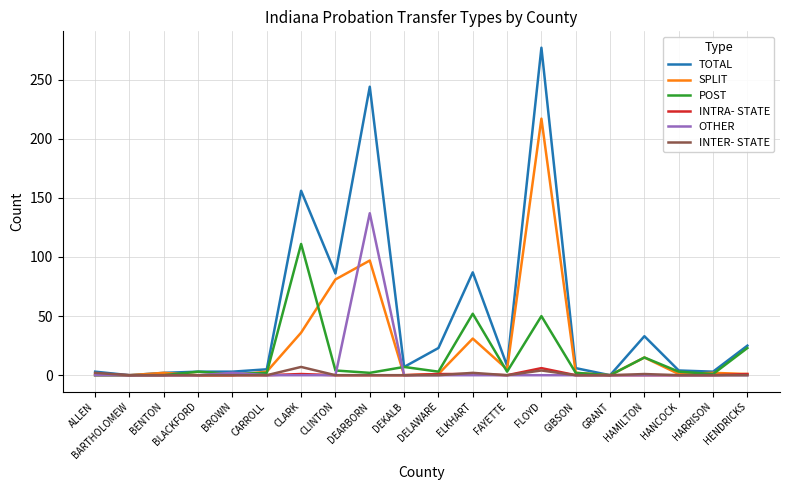

The OTHER series shows -59 at ELKHART. True or false?

False